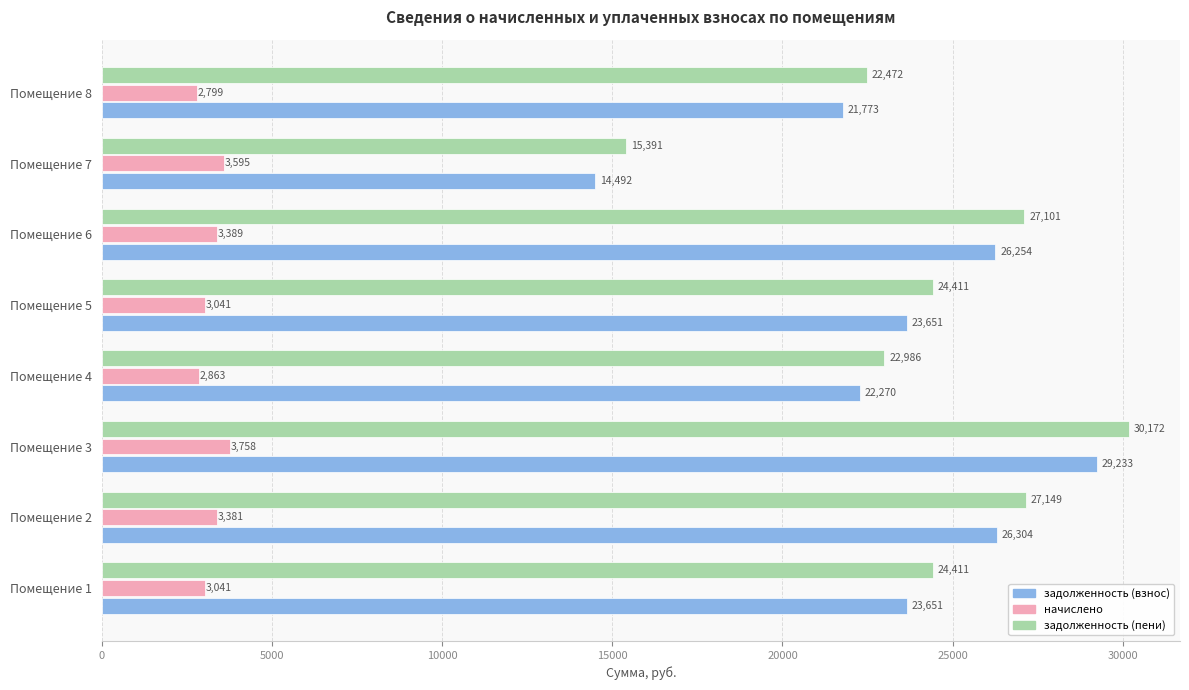

Which series has the largest total across all categories?

задолженность (пени)